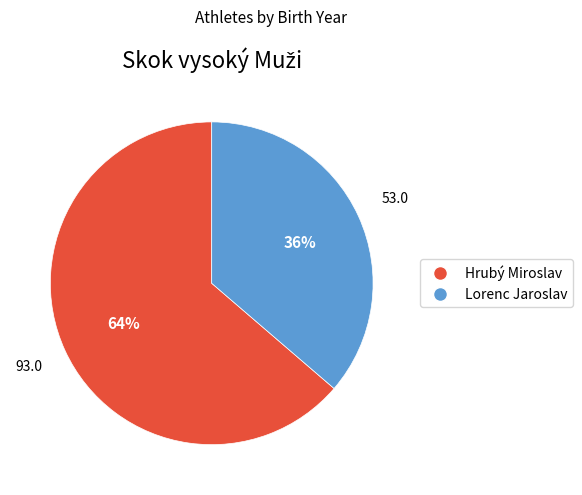

To the nearest percent, what is the average slice percentage?

50%